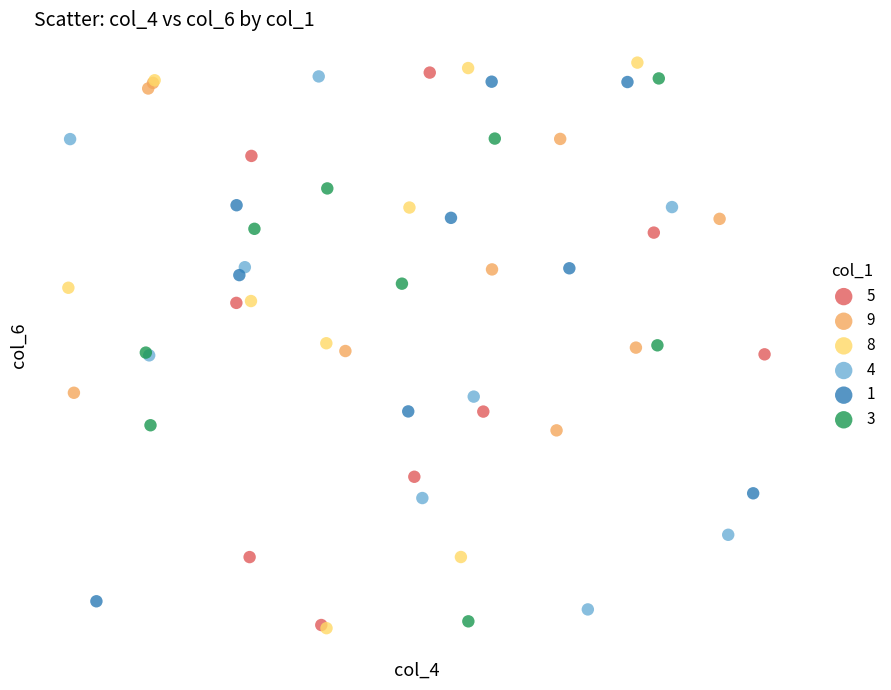

What are all the series names shown in the legend?

5, 9, 8, 4, 1, 3